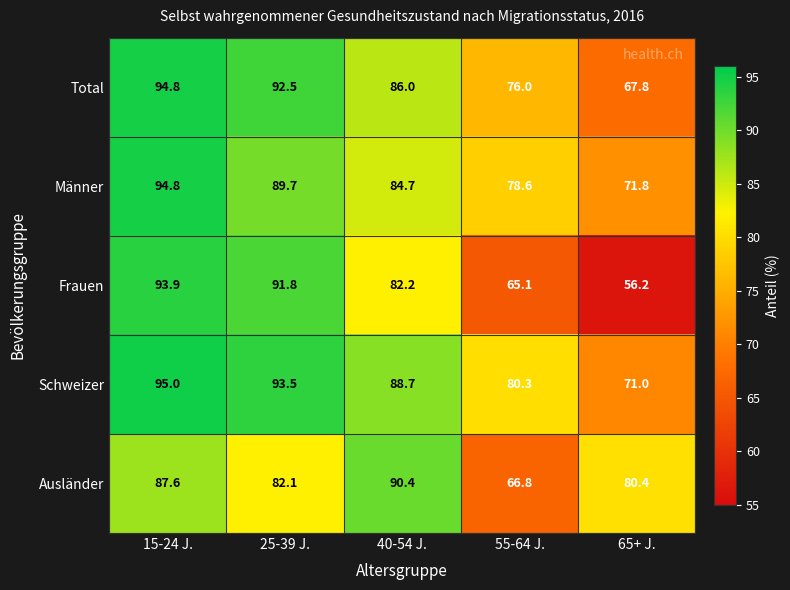

At which category is the sum across all series the highest?

15-24 J.